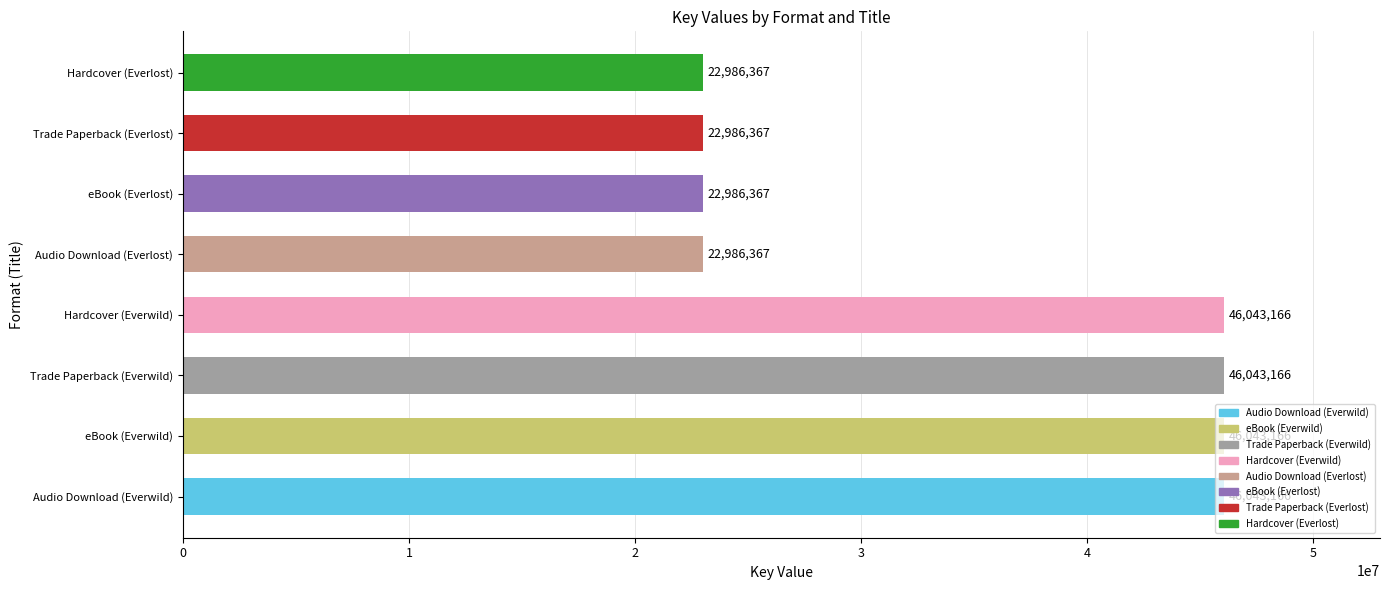

What is the ratio of the value at Trade Paperback (Everlost) to the value at Hardcover (Everlost)?

1.0